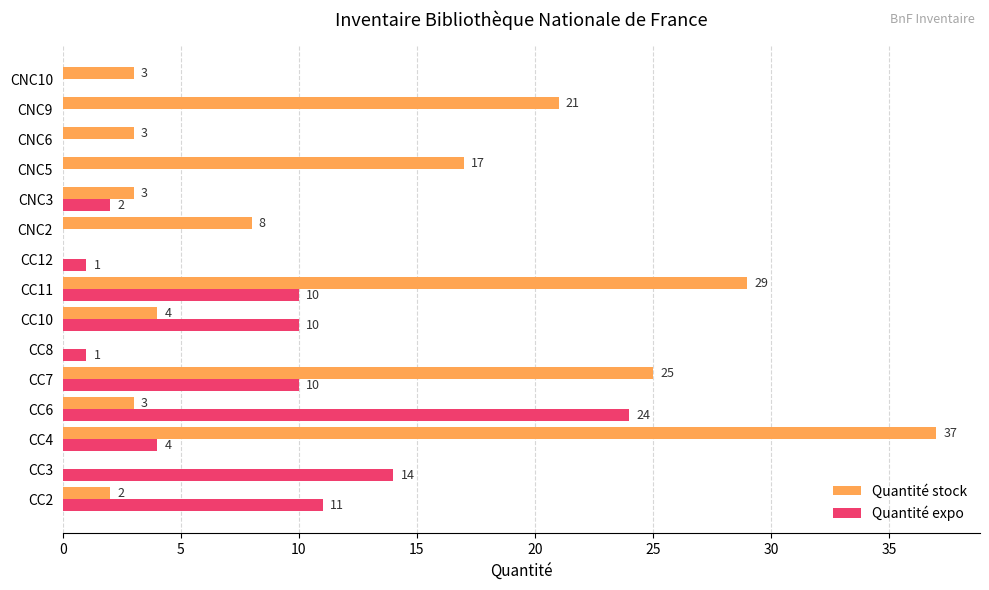

Which category has the highest value in the Quantité expo series?

CC6